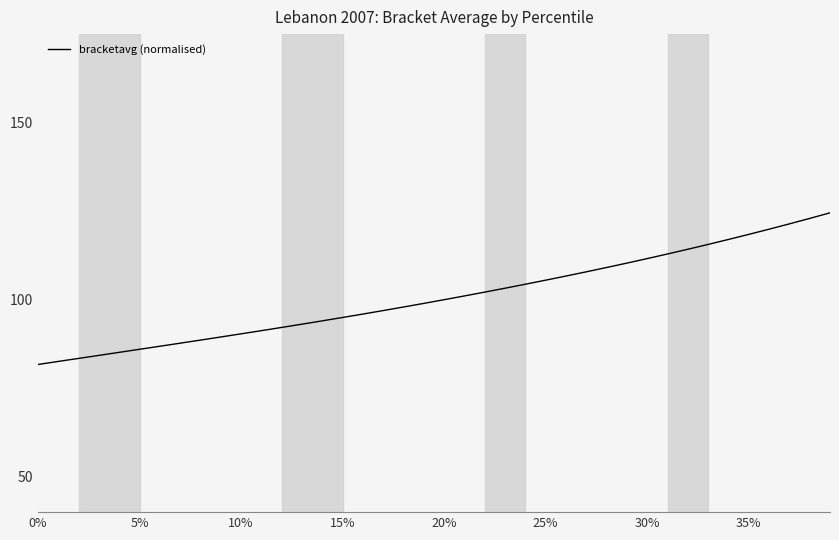

What is the minimum value shown in the chart?

81.7